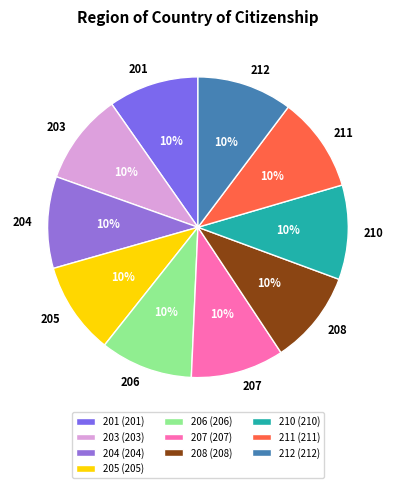

Count the number of slices in the pie.

10